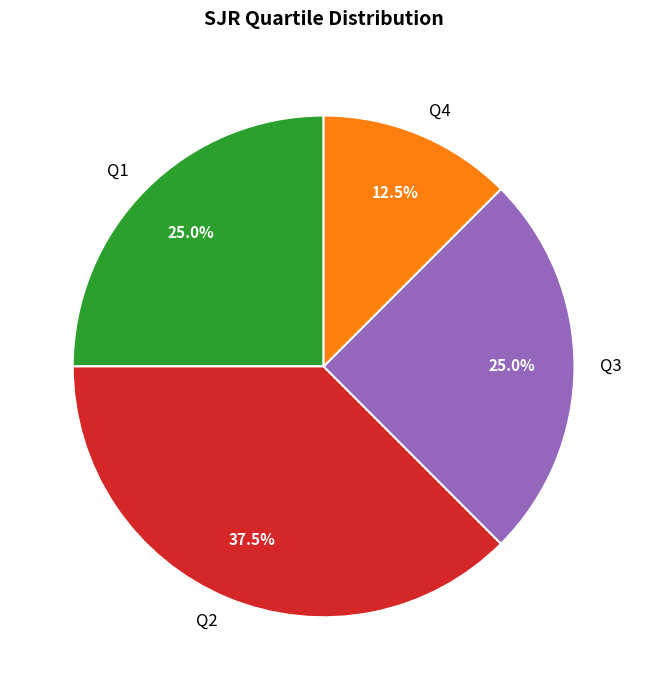

Count the number of slices in the pie.

4